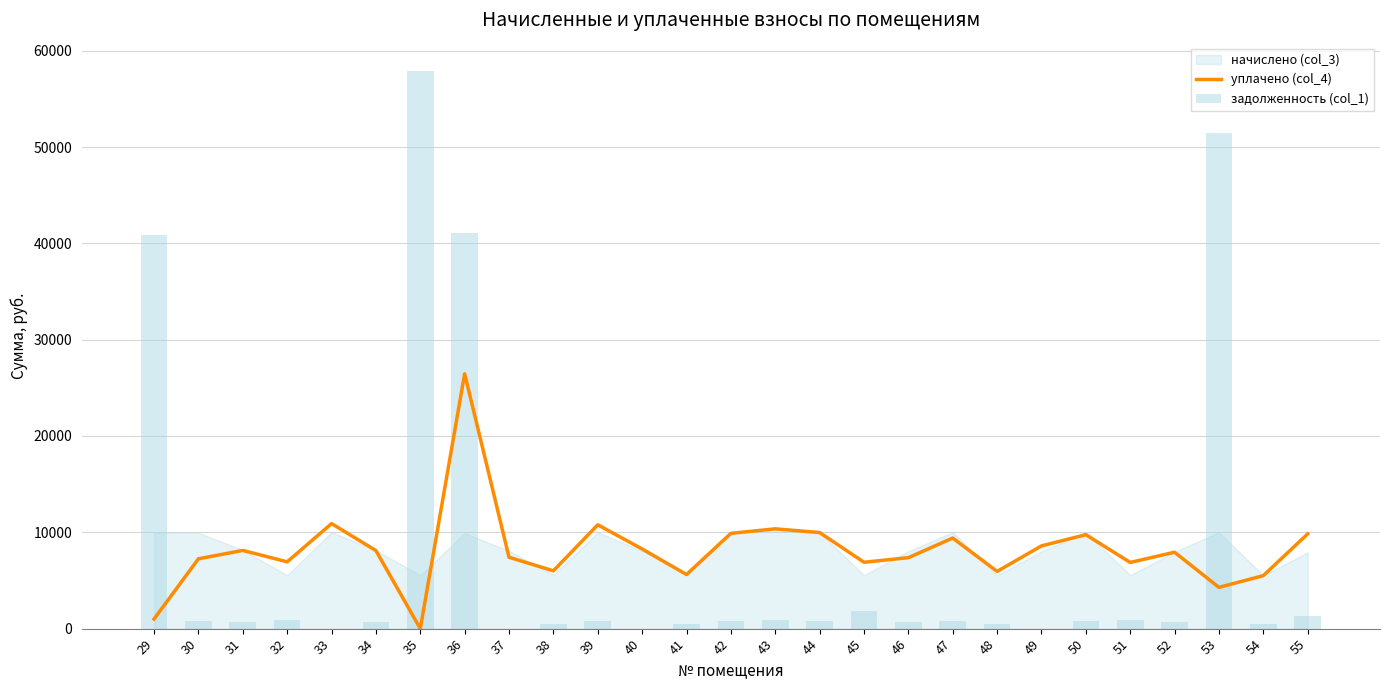

Which series has the largest range (max minus min)?

задолженность (col_1)